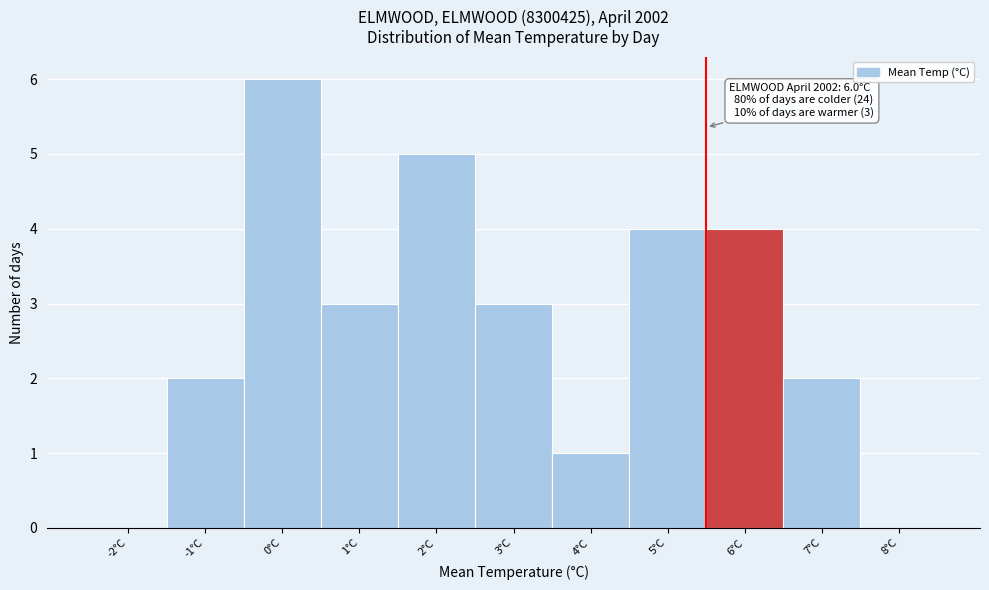

Reading left to right, transcribe all the data shown in this chart.

-2°C=0	-1°C=2	0°C=6	1°C=3	2°C=5	3°C=3	4°C=1	5°C=4	6°C=4	7°C=2	8°C=0